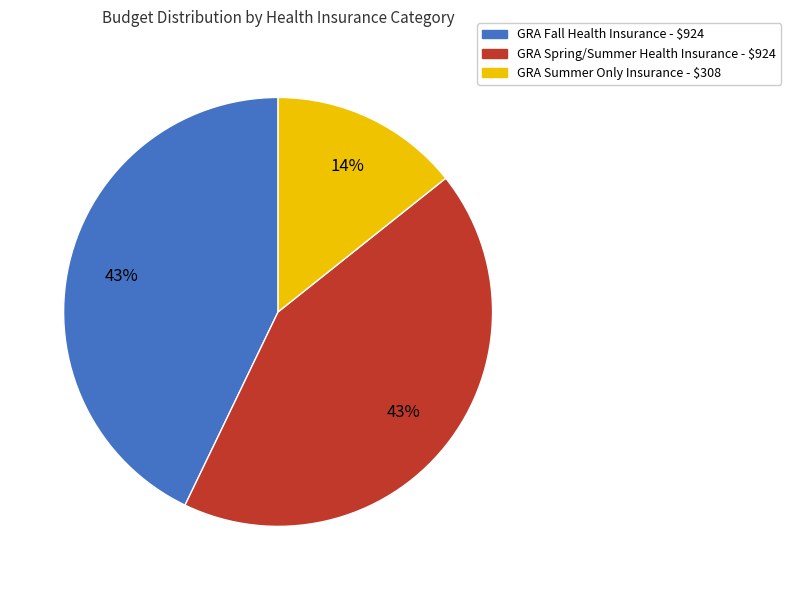

Is it true that GRA Spring/Summer Health Insurance is 36% of the pie?

False